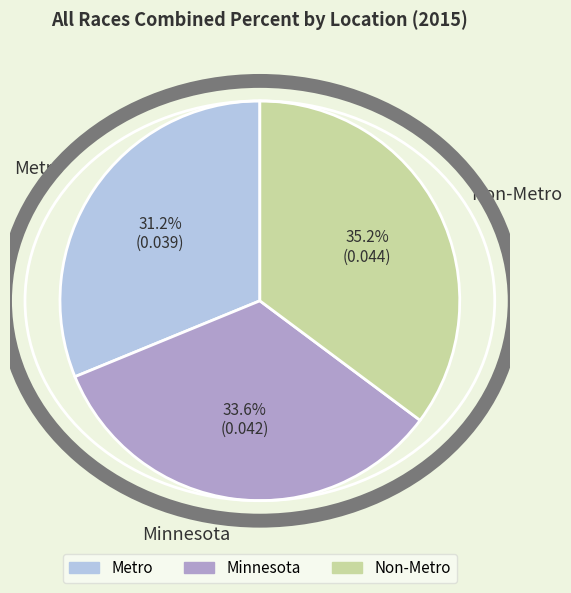

What is the total percentage of Minnesota and Non-Metro?

68.8%